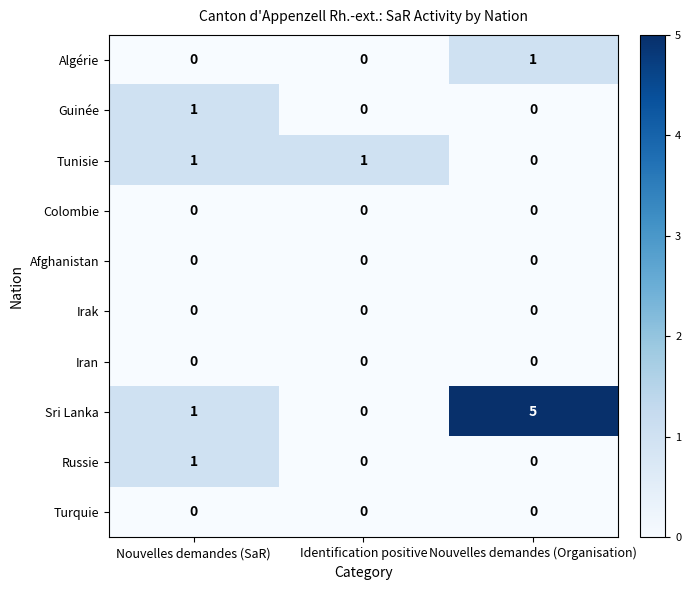

Rank the categories by Sri Lanka value from lowest to highest.

Identification positive, Nouvelles demandes (SaR), Nouvelles demandes (Organisation)